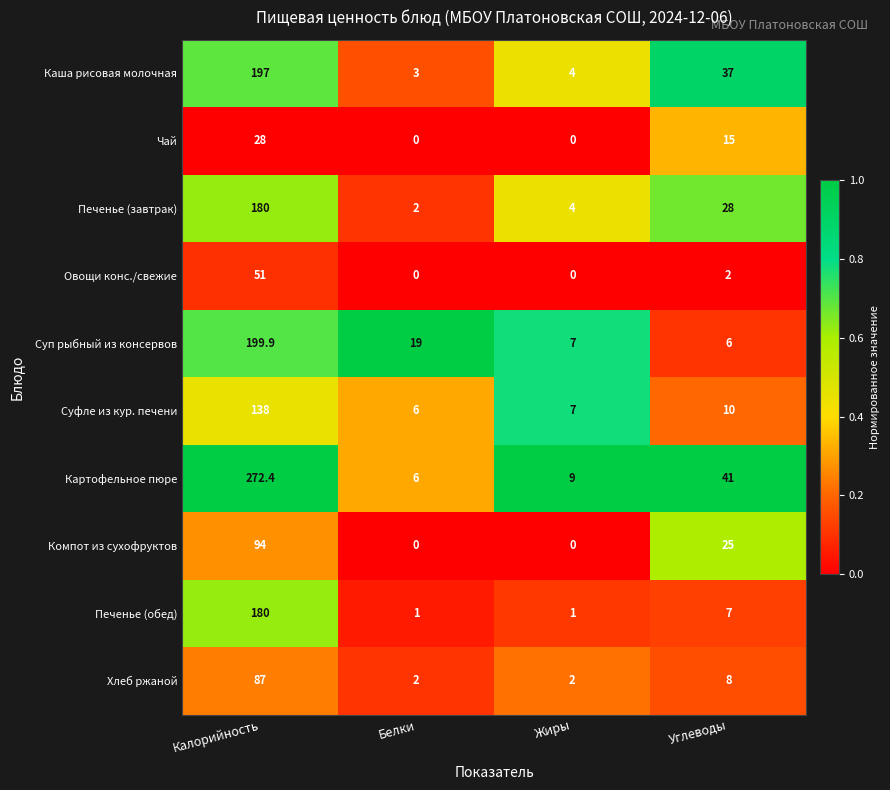

What is the difference between the second highest and minimum values in the Компот из сухофруктов series?

25.0